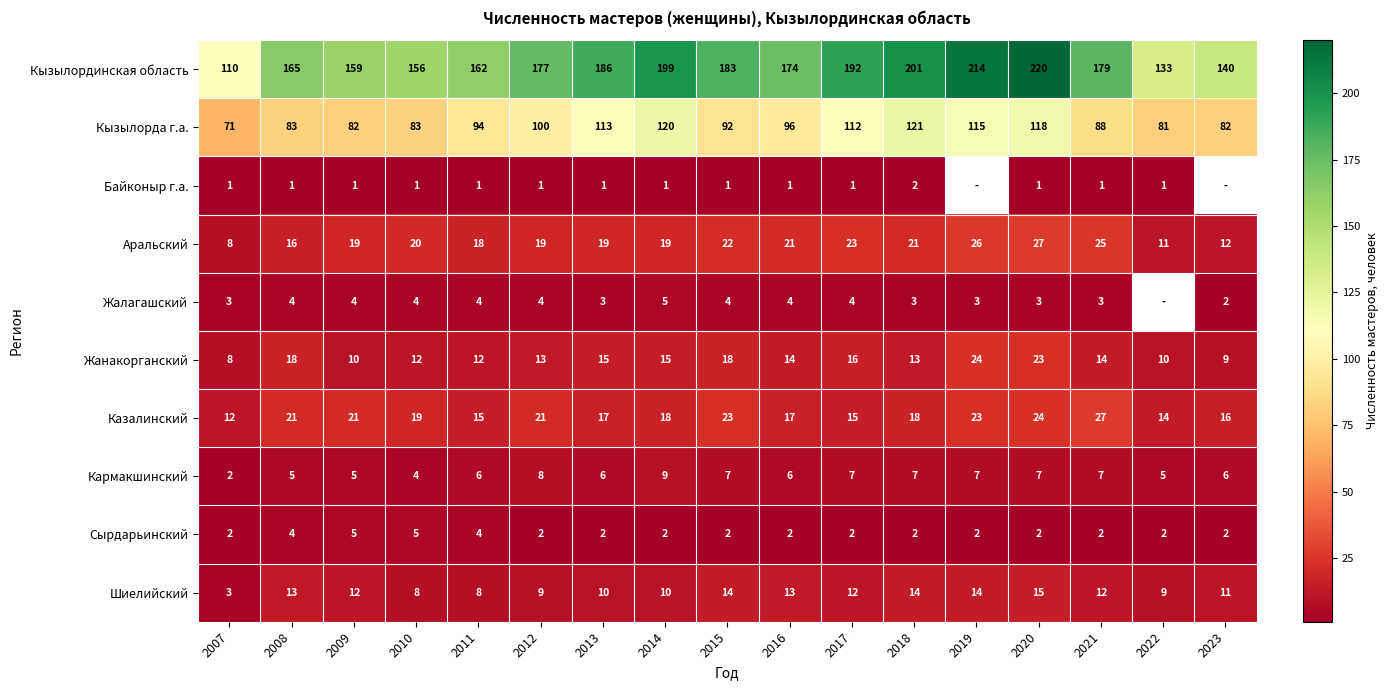

What is the maximum value for Кармакшинский?

9